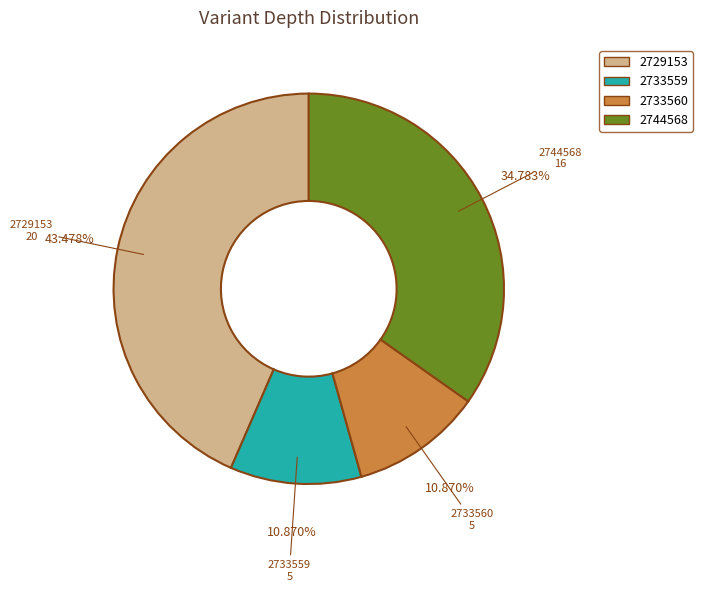

Approximately how many times larger is the value at 2744568 compared to 2733560?

3.2